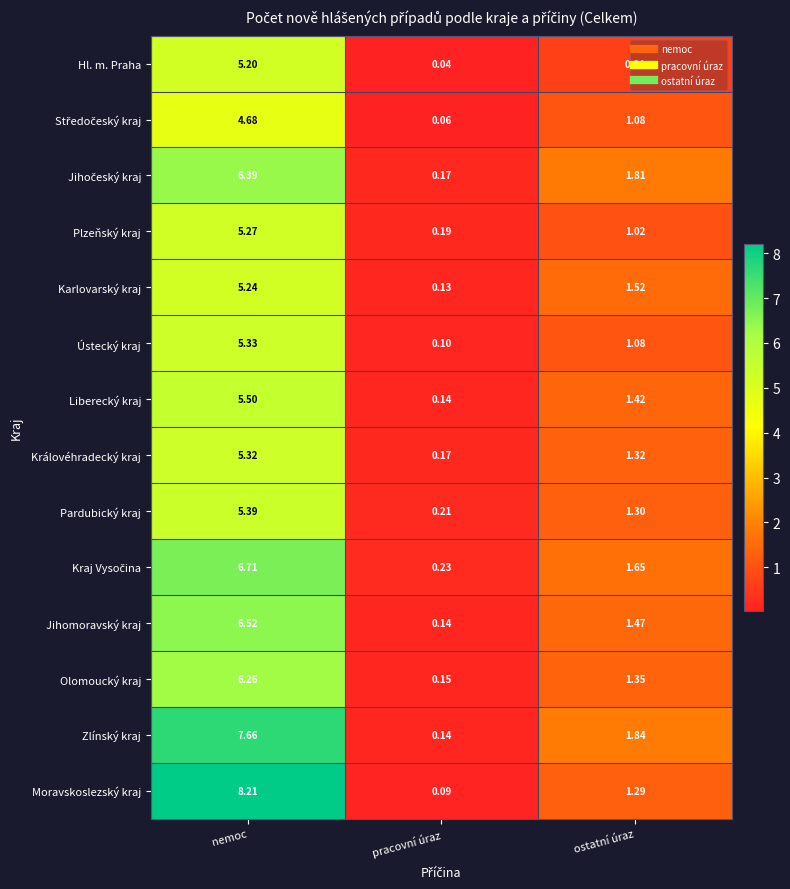

Between nemoc and ostatní úraz, which series saw the biggest shift?

Moravskoslezský kraj